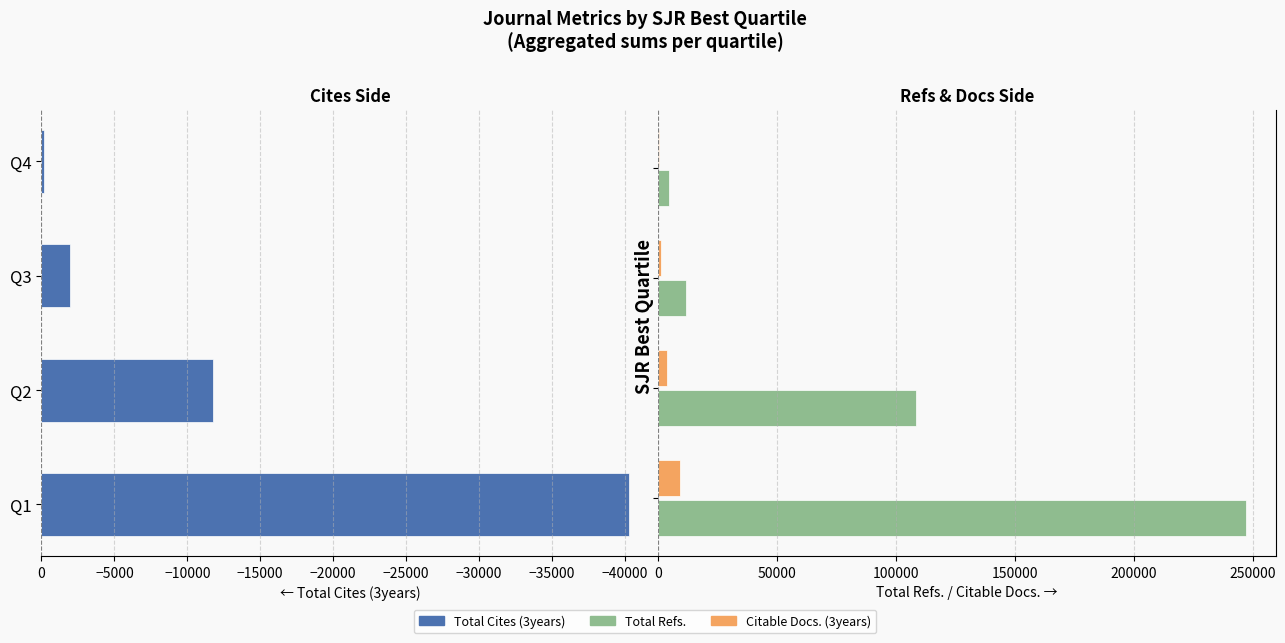

Rank the series by their average value, from highest to lowest.

Total Refs., Citable Docs. (3years), Total Cites (3years)